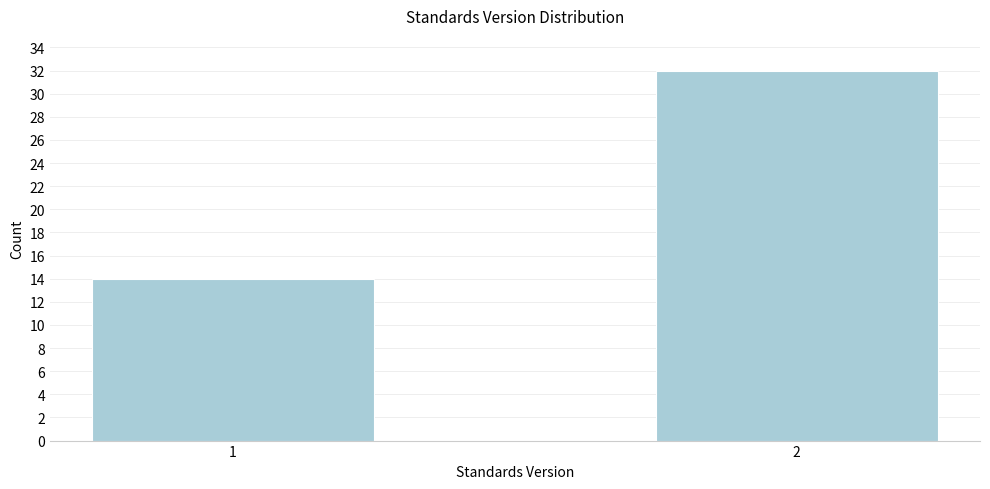

Reading left to right, extract all data points from this chart.

14	32